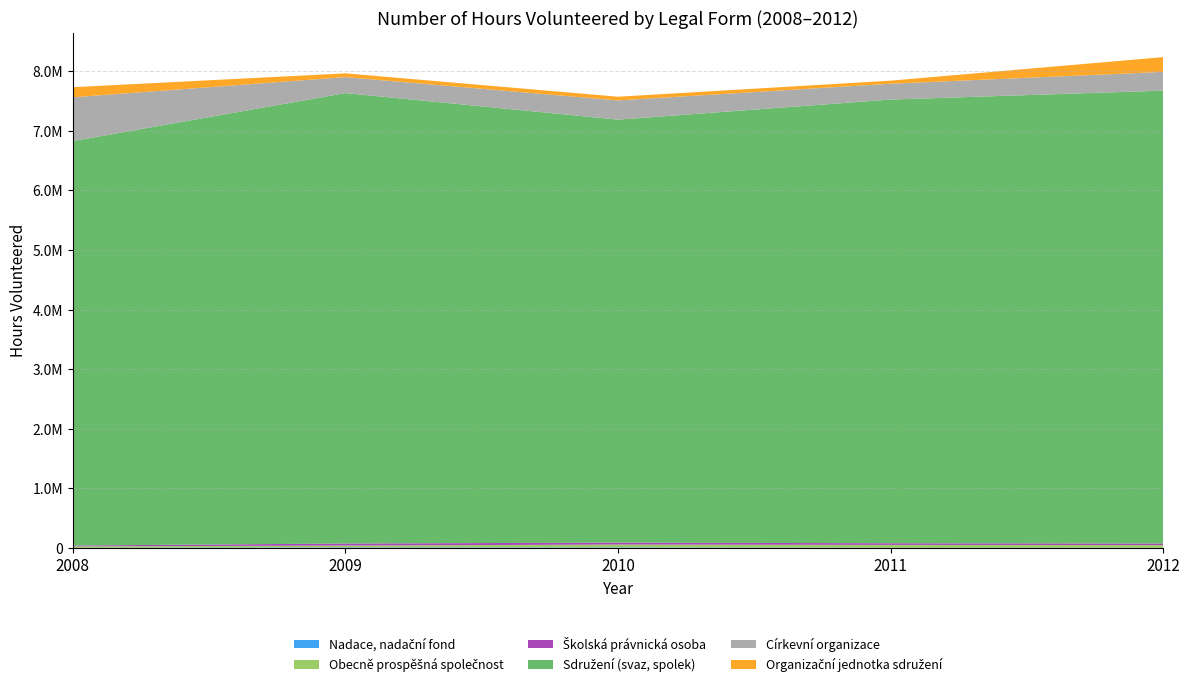

Reading right to left, what are all the values shown in this chart?

Nadace, nadační fond: 1860	1813	8157	8798	1480
Obecně prospěšná společnost: 46251	48800	48597	30648	24193
Školská právnická osoba: 26294	27749	31973	34452	14454
Sdružení (svaz, spolek): 7599391	7445404	7098205	7558628	6787527
Církevní organizace: 314659	265908	322825	267915	734734
Organizační jednotka sdružení: 247910	51426	61714	63515	169314